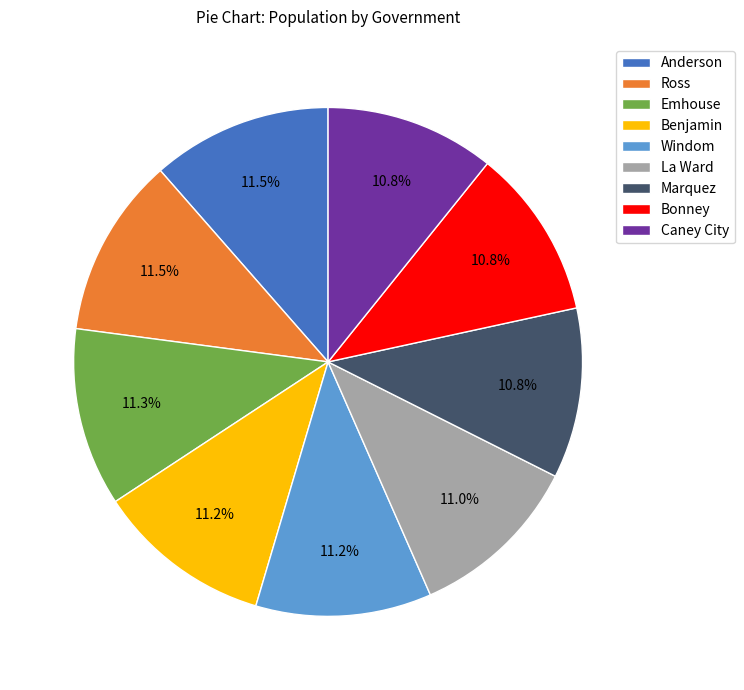

True or false: Windom accounts for 11% of the total.

True